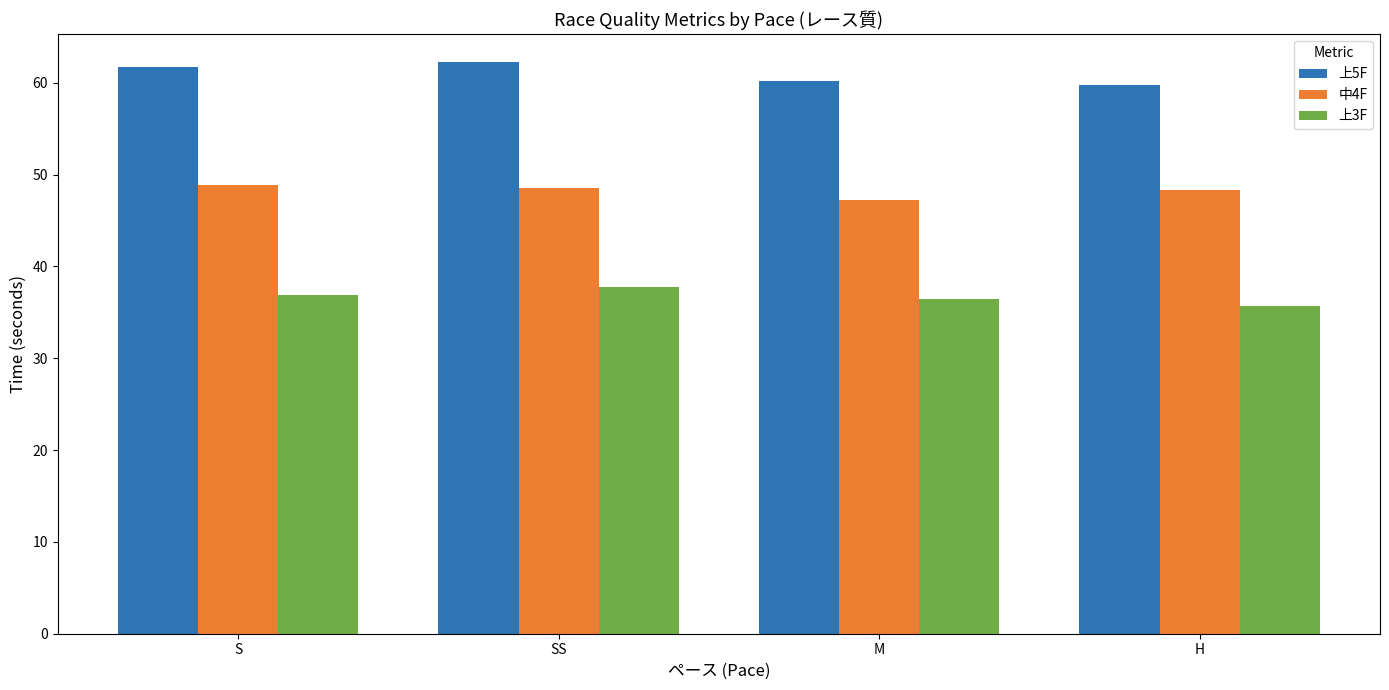

At which label does 上5F first exceed 61?

S